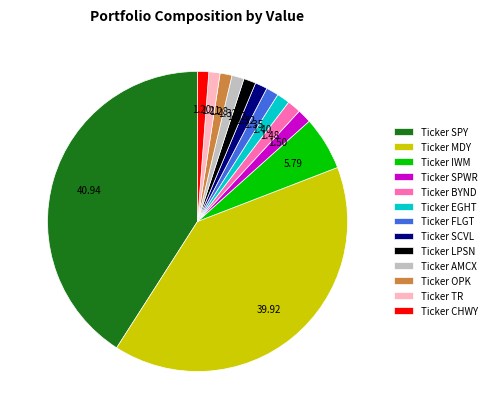

Which slice is the largest?

Ticker SPY